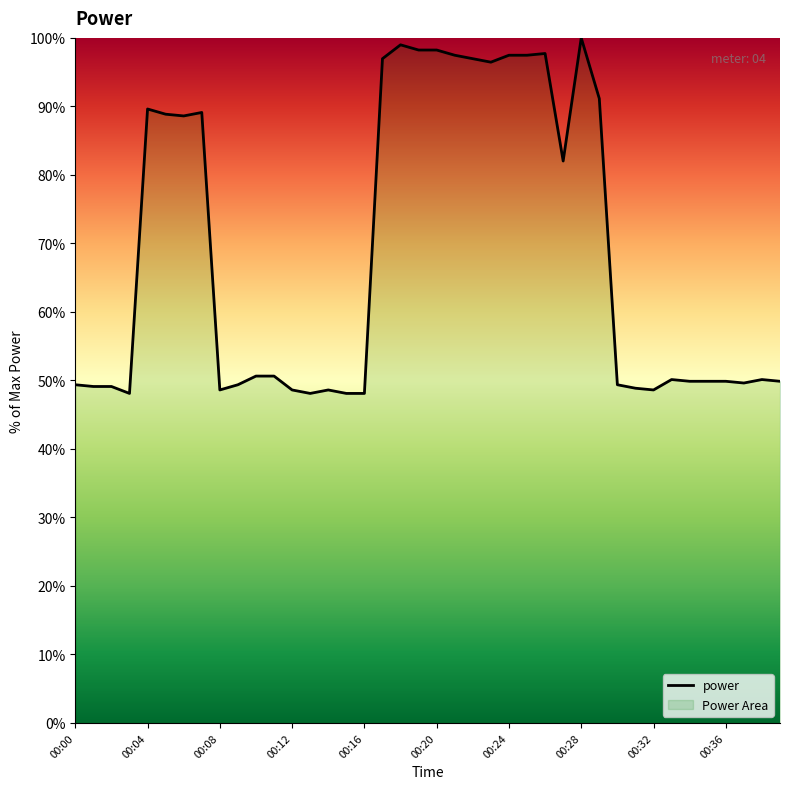

Which category has the highest value across all series?

00:28